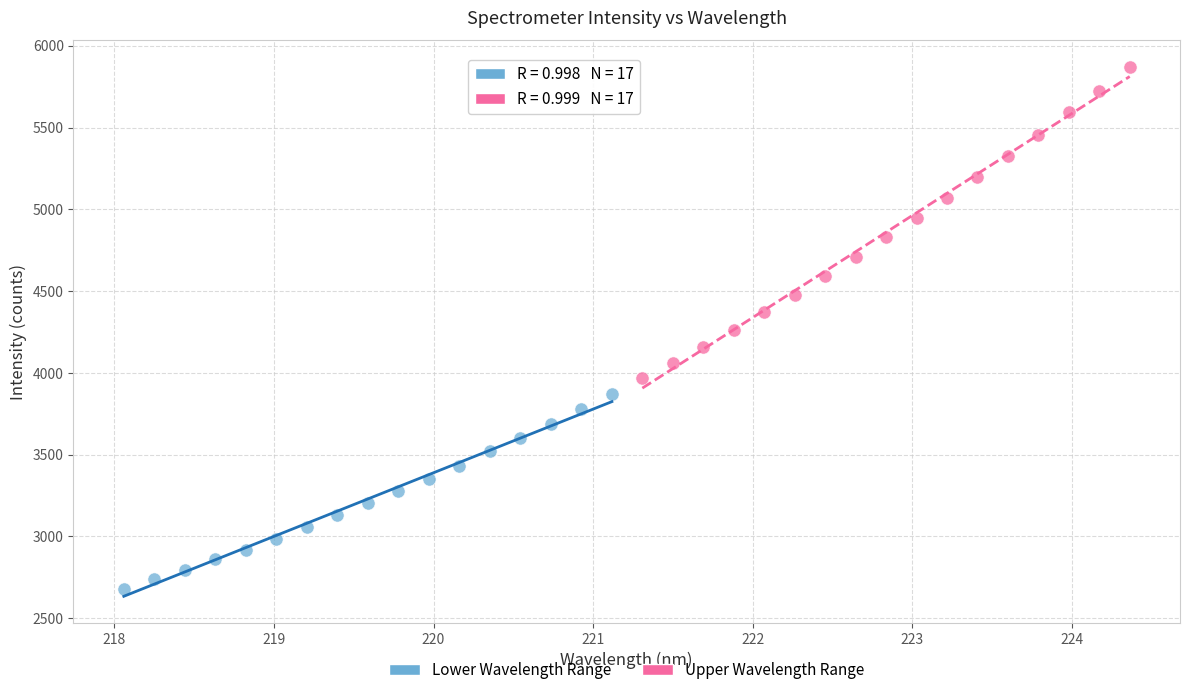

Which series reaches the maximum Y coordinate?

Upper Wavelength Range